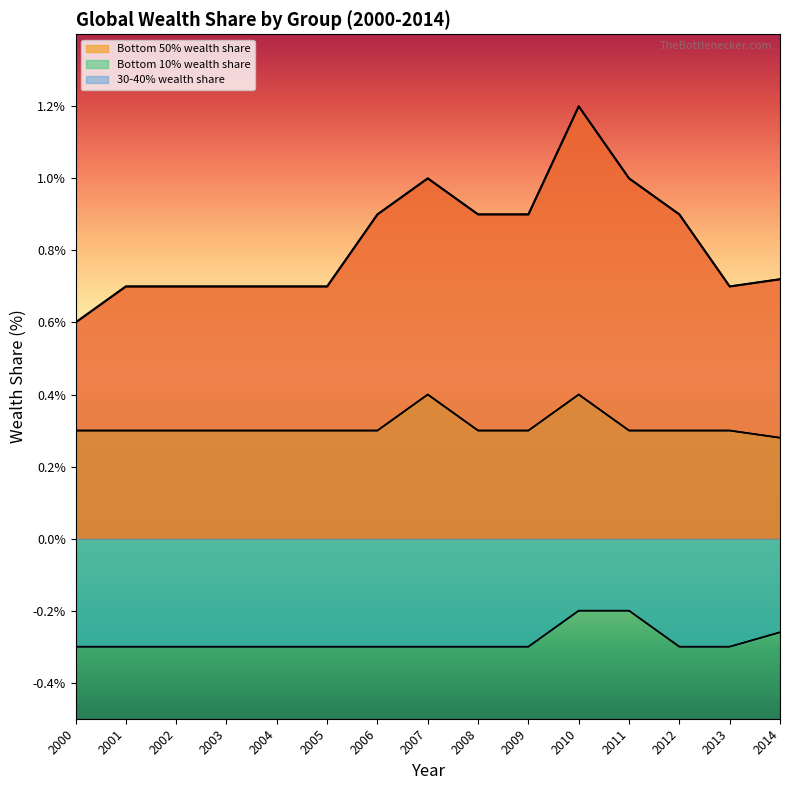

The value of Bottom 10% wealth share at 2013 is -0.3. True or false?

True